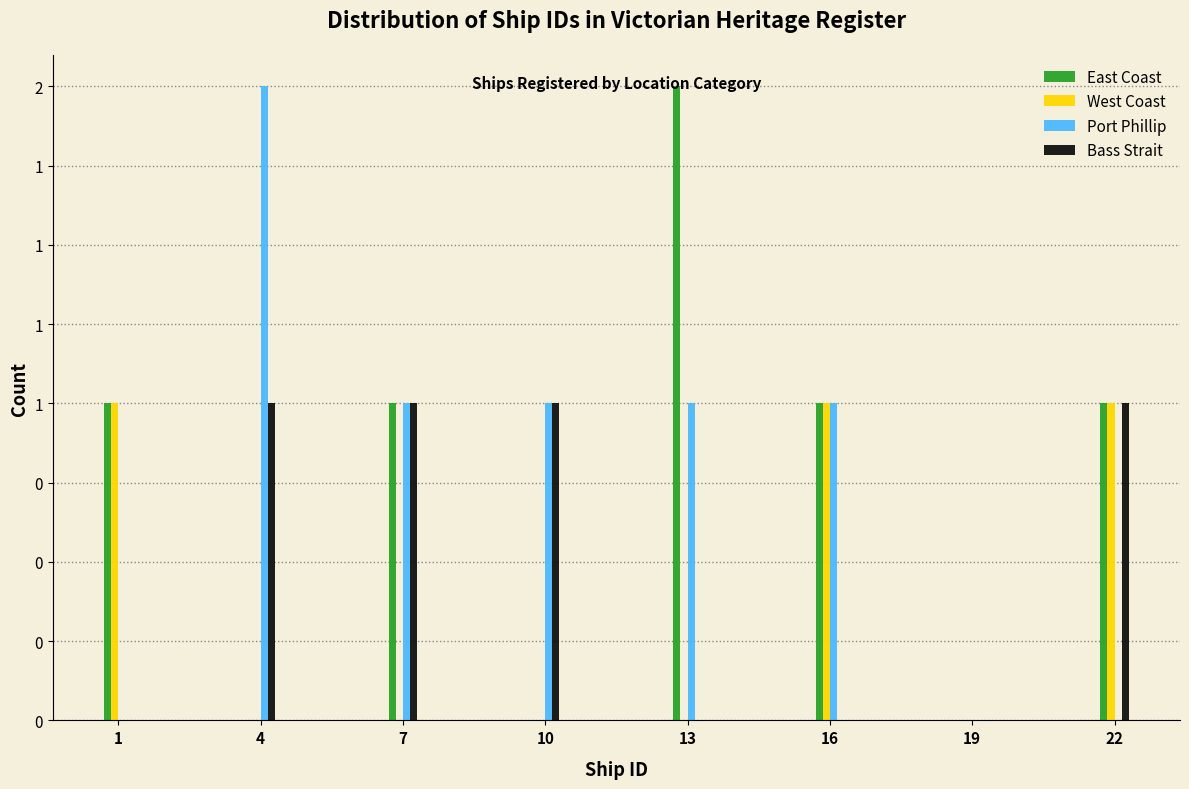

Does the chart contain stacked bars?

No